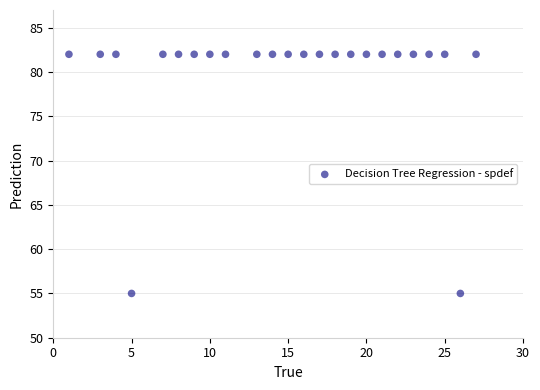

What is the range of Y values (max minus min)?

27